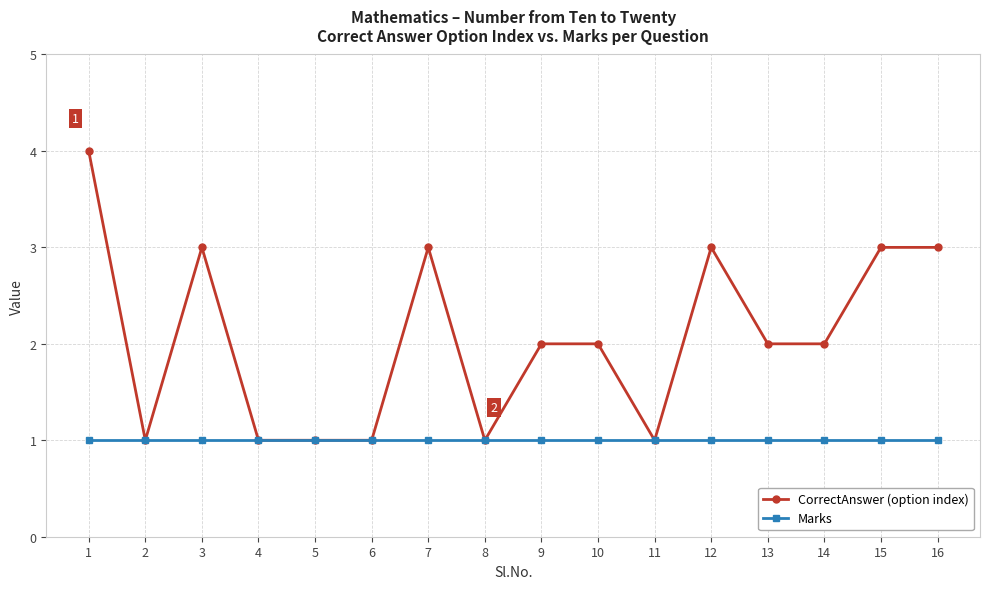

What is the approximate value of CorrectAnswer (option index) at 7?

3